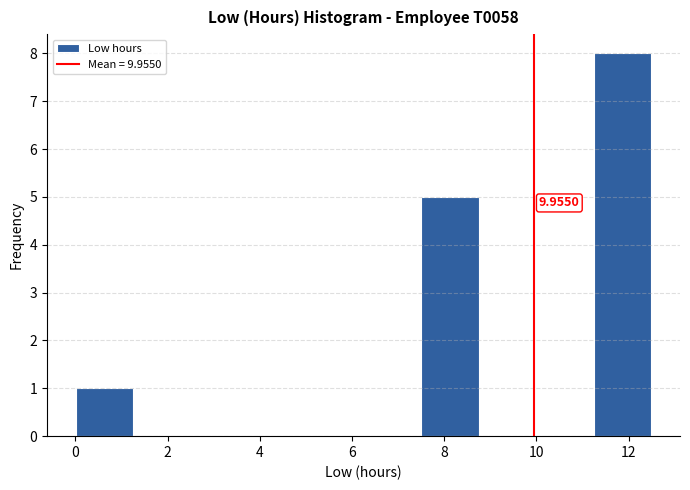

Which range on the x-axis has the tallest bar?

11.2 to 12.4